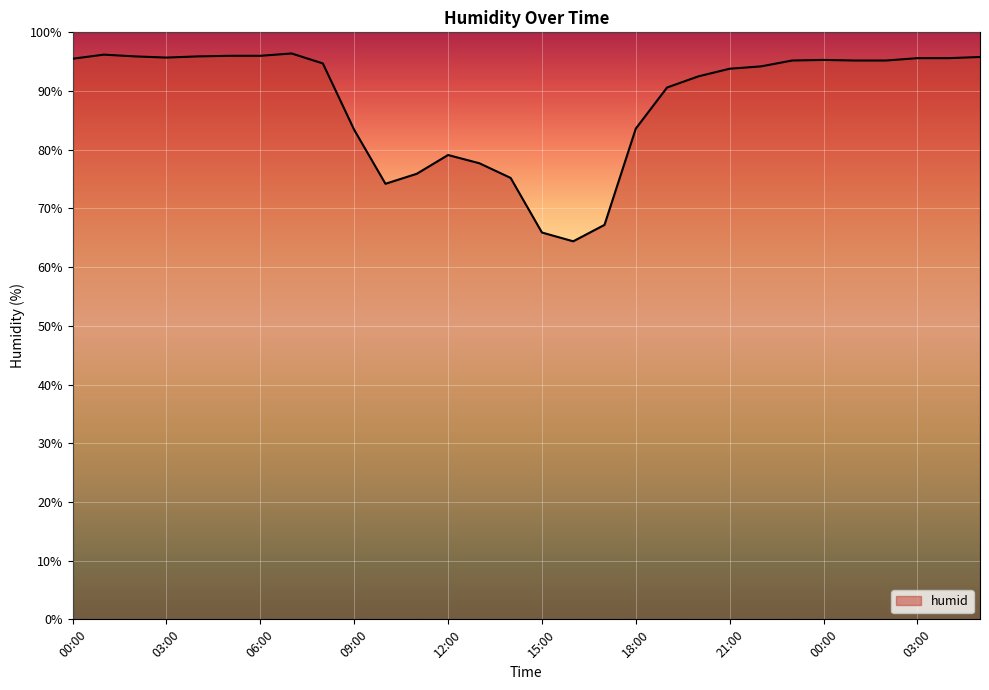

What is the minimum value shown in the chart?

64.4